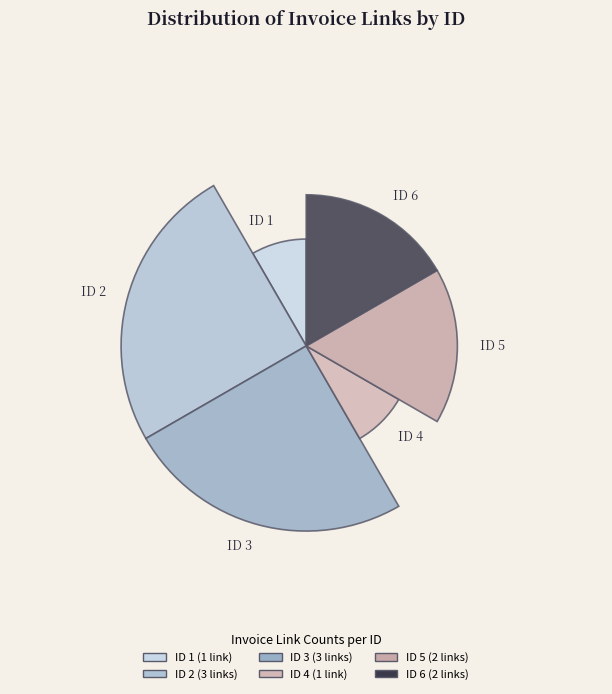

What is the smallest slice in the pie chart?

ID 1